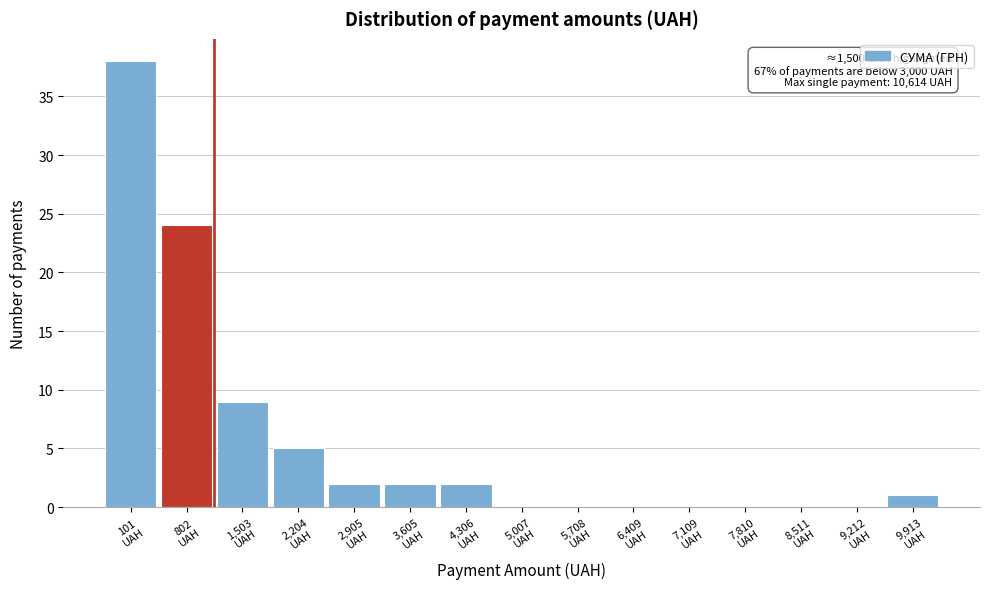

What is the sum of all values?

83